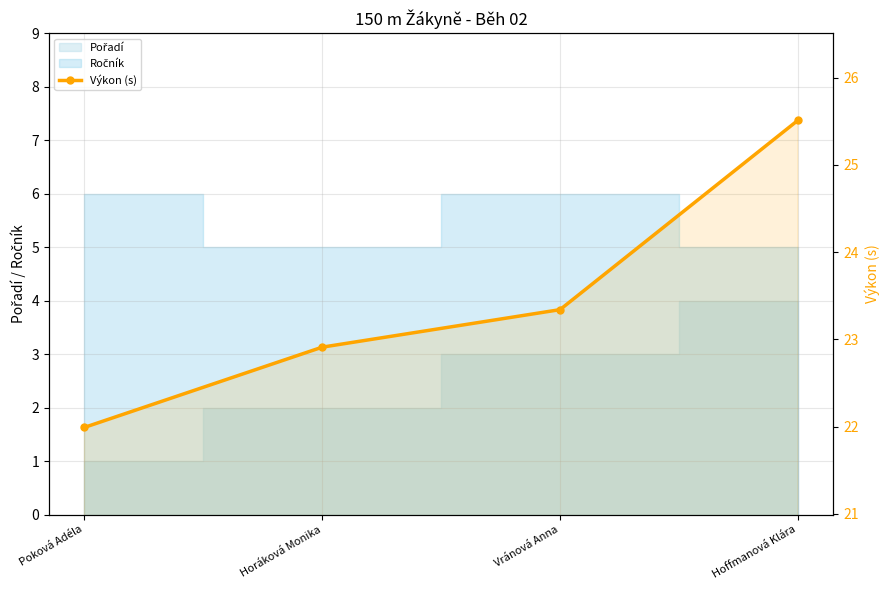

What is the sum of the values at Vránová Anna and Horáková Monika?

46.2